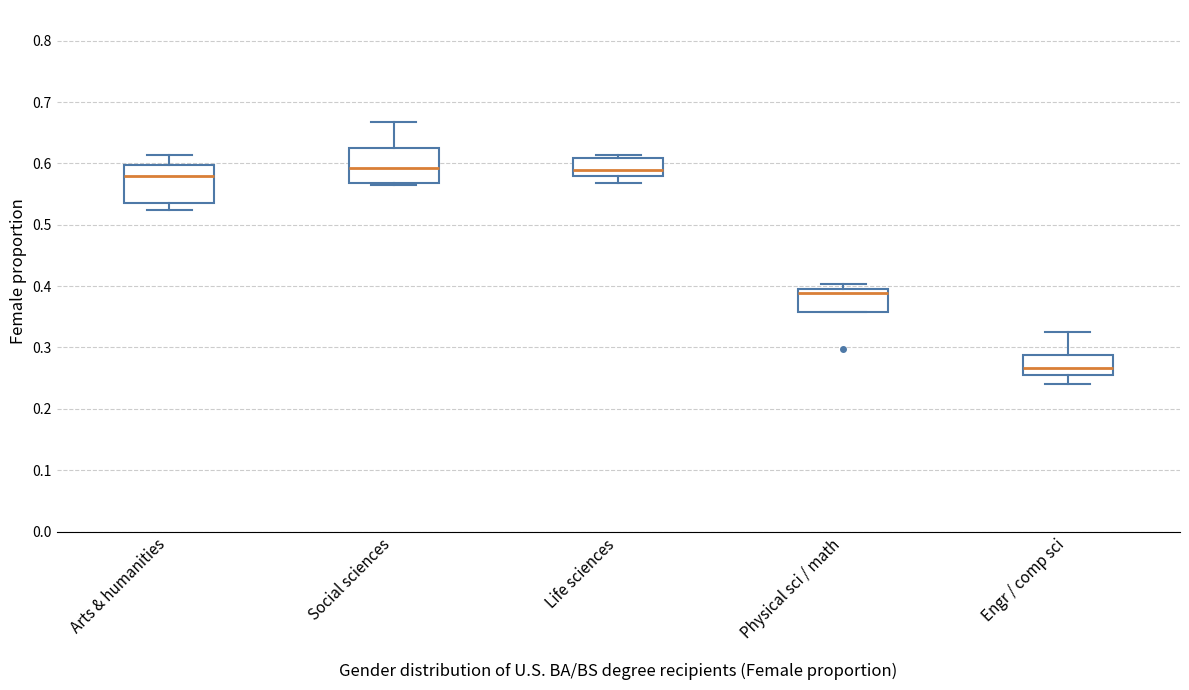

Reading left to right, transcribe this box plot: for each box, give where its median line is, the range the box spans, and where its two whiskers end, as read against the y-axis. The values are not printed on the chart, so give them approximately, as read against the axis.

Arts & humanities: median 0.58, box 0.54 to 0.60, whiskers 0.52 to 0.61
Social sciences: median 0.59, box 0.57 to 0.62, whiskers 0.56 to 0.67
Life sciences: median 0.59, box 0.58 to 0.61, whiskers 0.57 to 0.61 (just above the box's upper edge)
Physical sci / math: median 0.39, box 0.36 to 0.40, whiskers 0.36 to 0.40 (just above the box's upper edge)
Engr / comp sci: median 0.27, box 0.25 to 0.29, whiskers 0.24 to 0.32